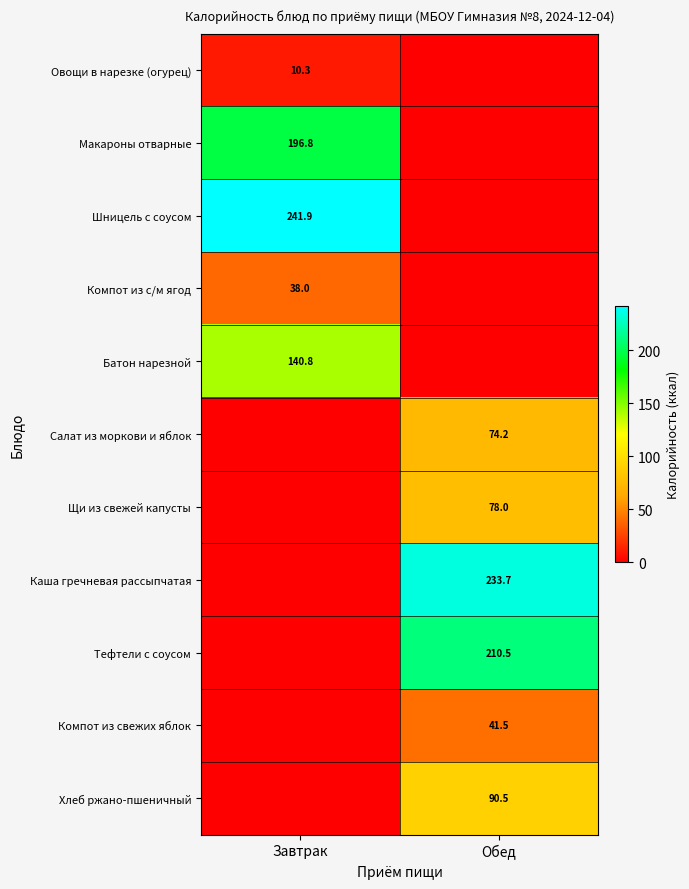

Is the value of Салат из моркови и яблок at Обед greater than the value of Компот из свежих яблок at Обед?

Yes